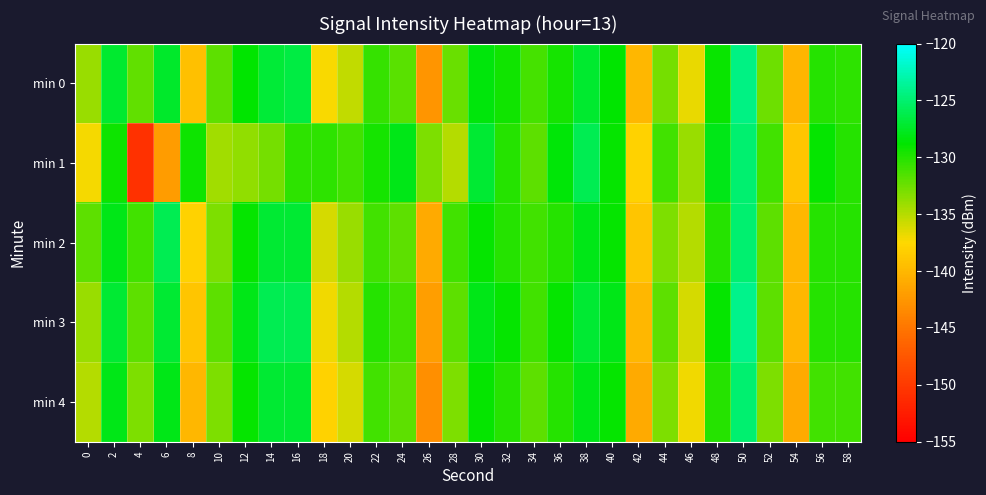

At which category is the sum across all series the highest?

50